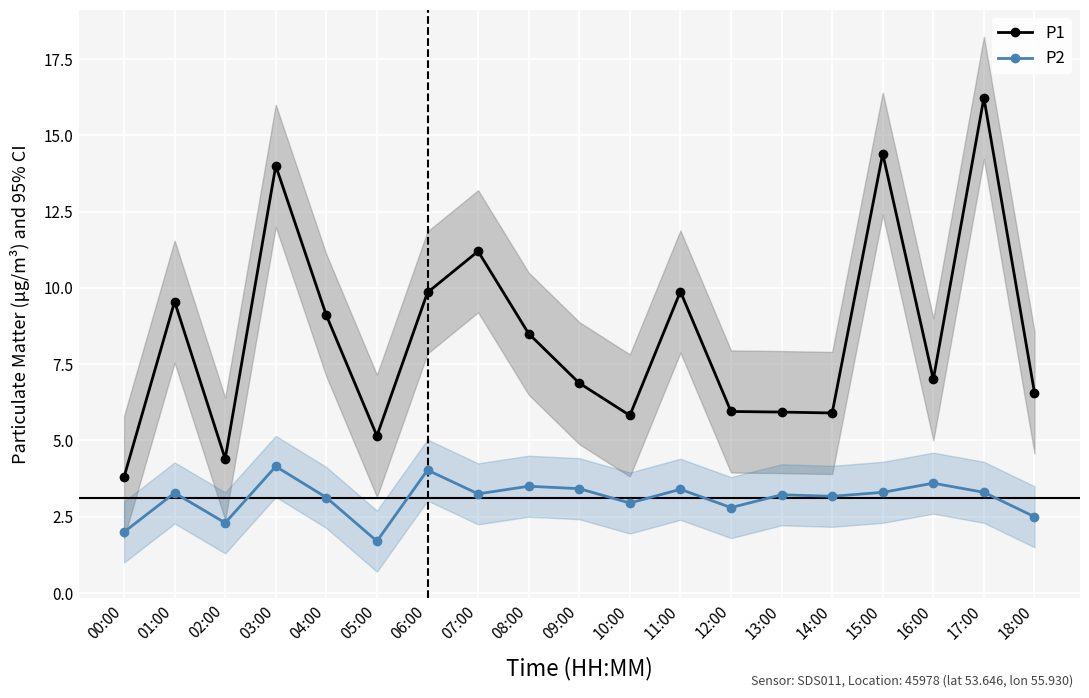

True or false: P1 has a value of 17.6 at 06:00.

False